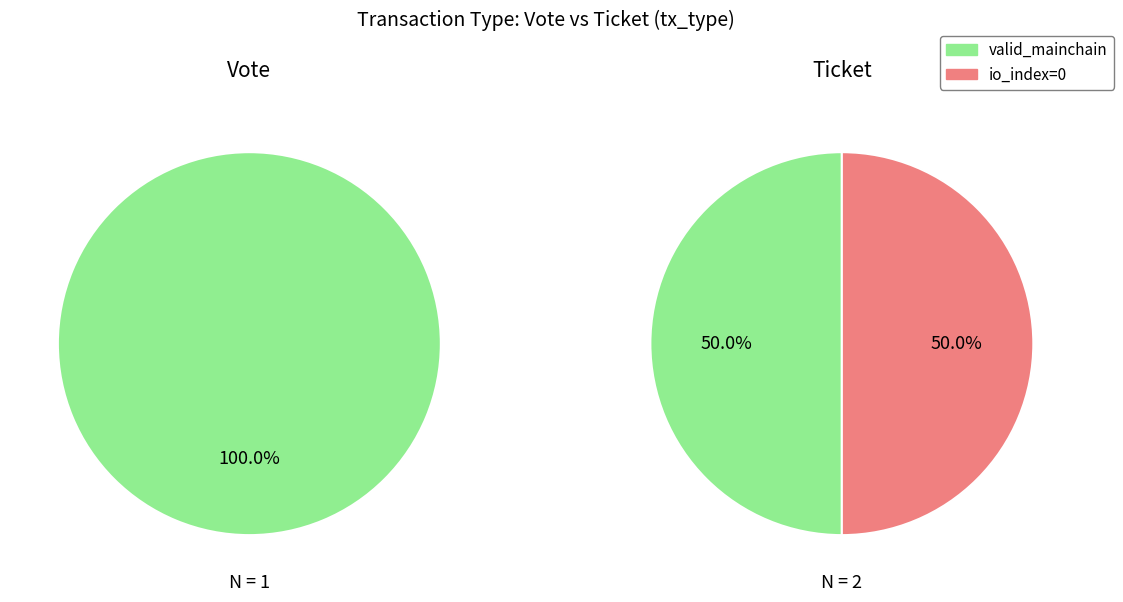

Which has a higher value, valid_mainchain or io_index?

valid_mainchain